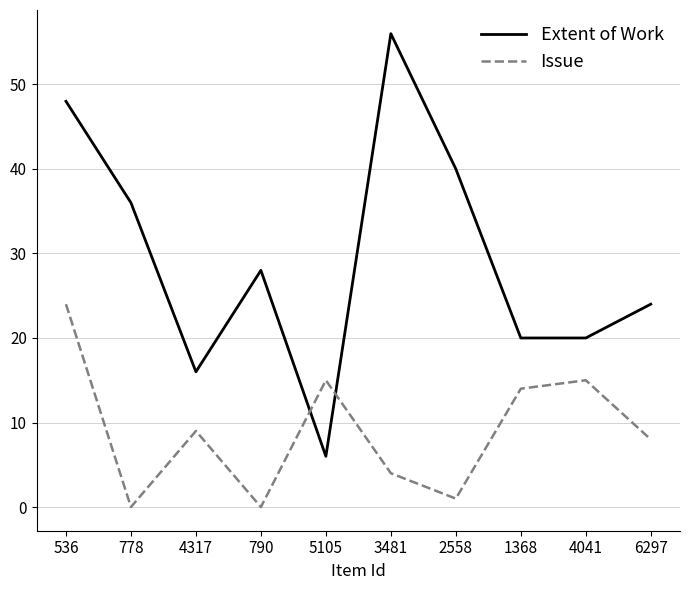

The value of Issue at 2558 is 1. True or false?

True